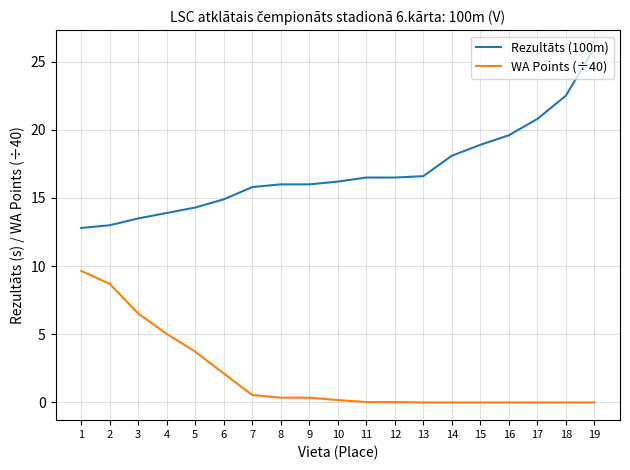

True or false: WA Points (÷40) and Rezultāts (100m) intersect in this chart.

False